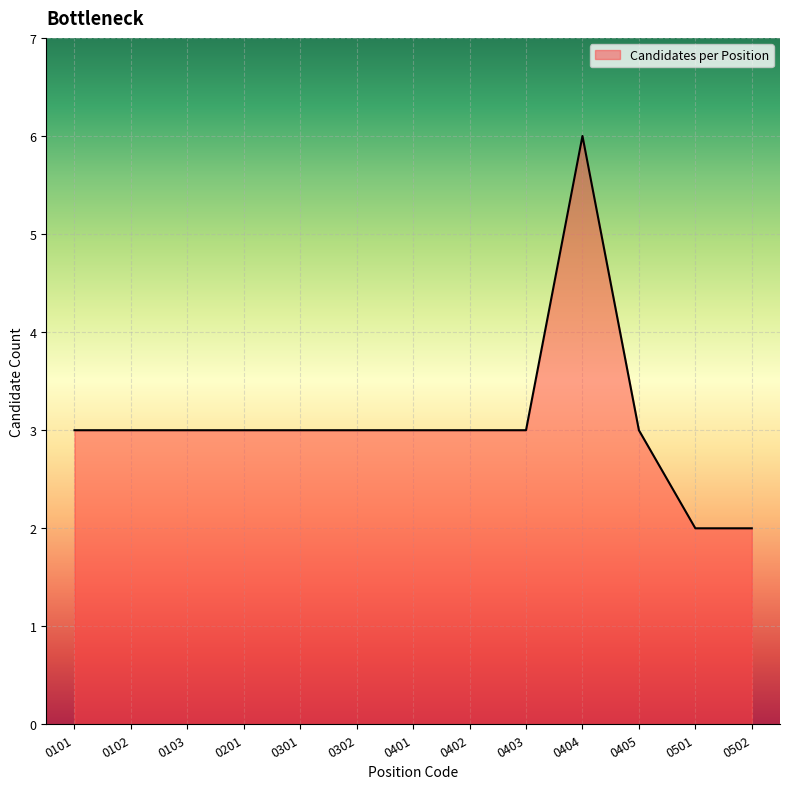

What value does the data have at 0403?

3